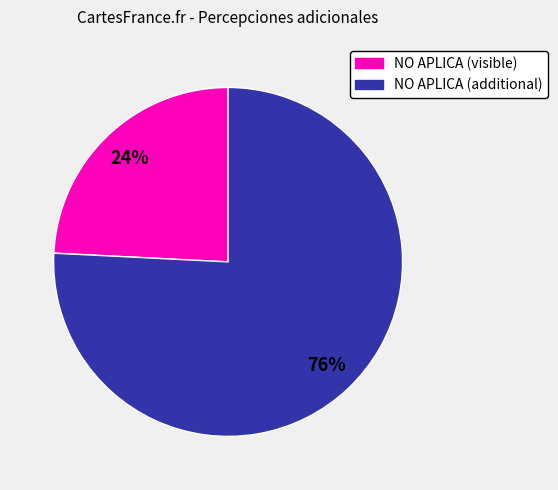

Is the sum of NO APLICA (additional) and NO APLICA (visible) greater than half?

Yes